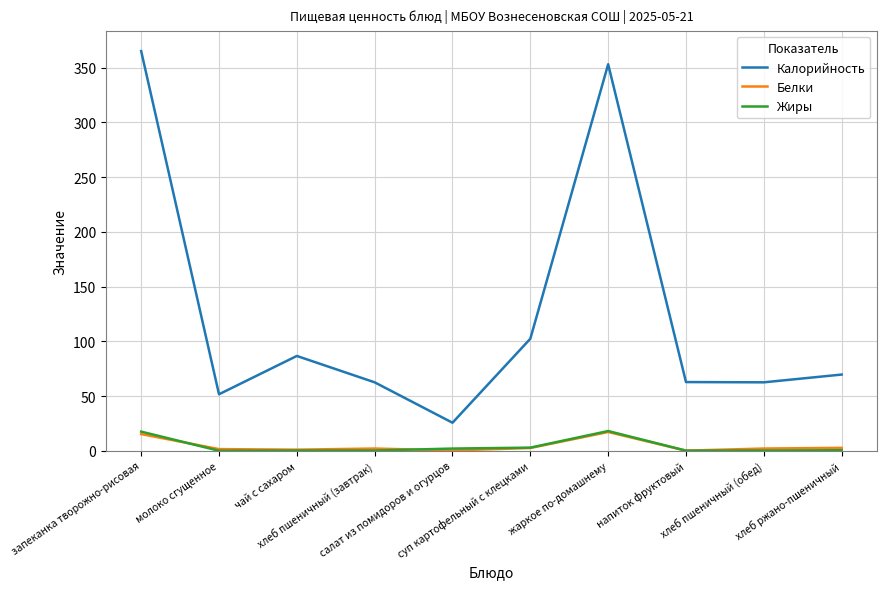

Which series has the widest spread of values?

Калорийность